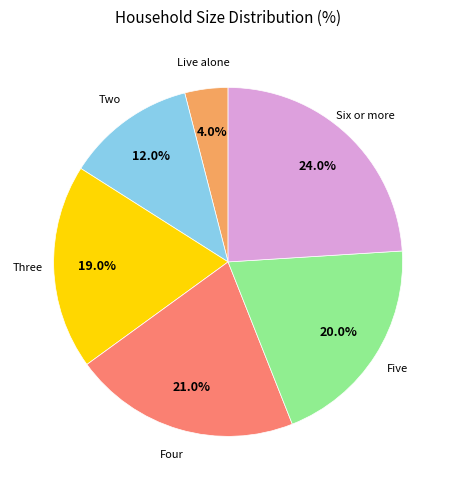

To the nearest percent, what is the combined percentage of Two and Six or more?

36%